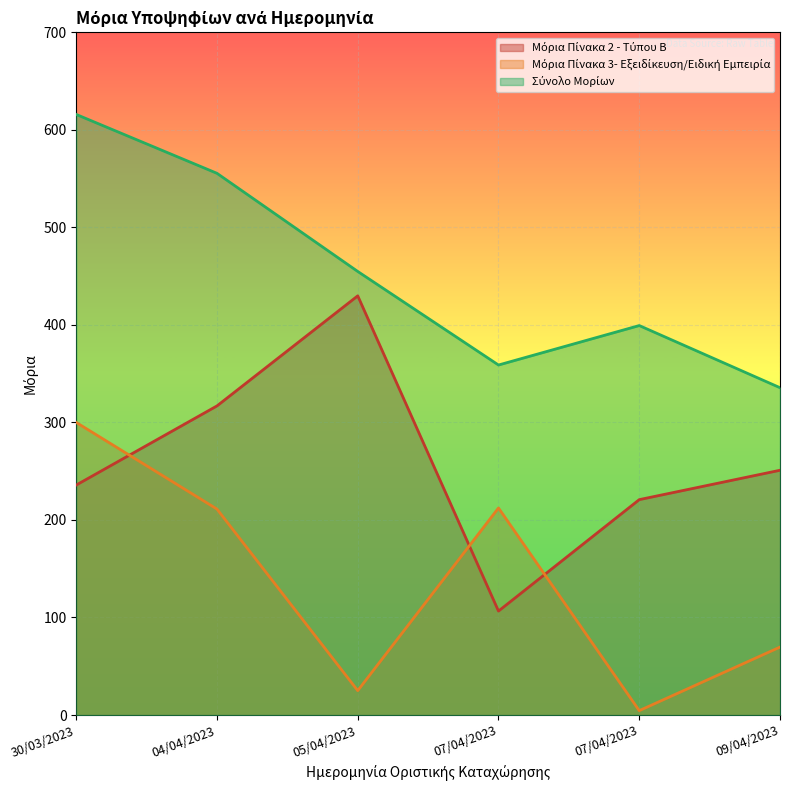

Between 04/04/2023 and 09/04/2023, which series saw the biggest shift?

Σύνολο Μορίων